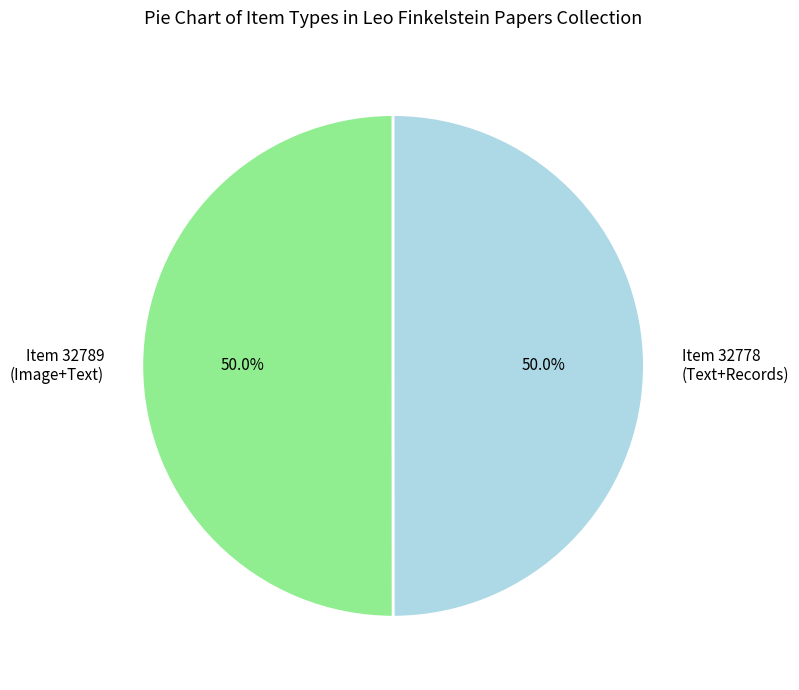

What is the total percentage of Item 32778 (Text+Records) and Item 32789 (Image+Text)?

100.0%